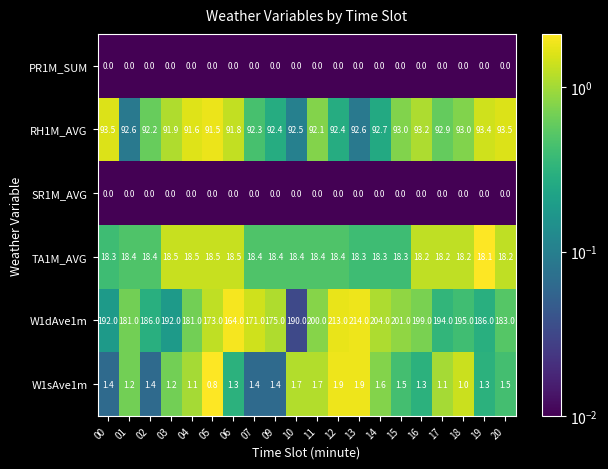

Which series has the largest total across all categories?

W1dAve1m